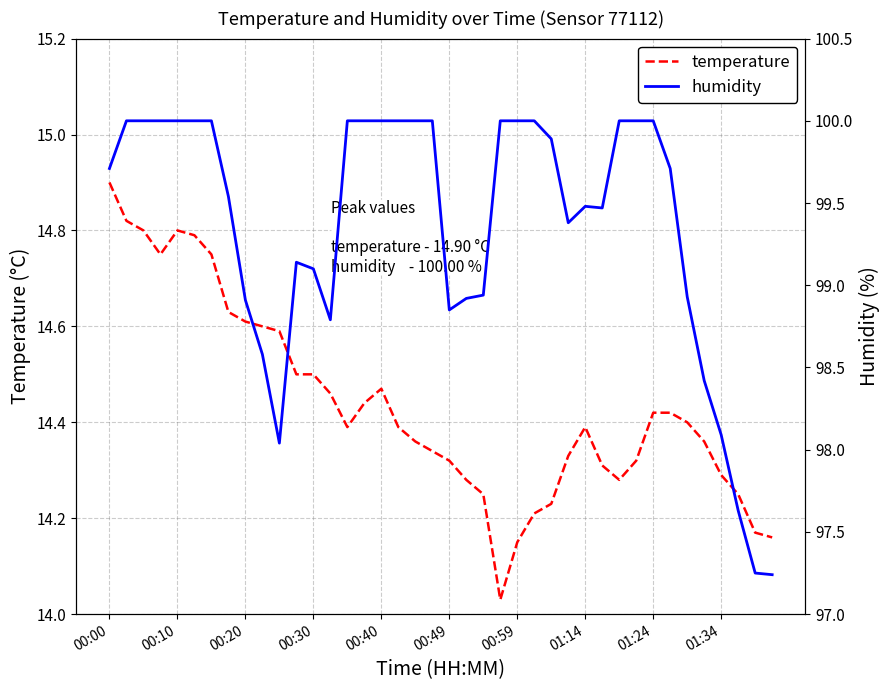

Which category has the highest value in the temperature series?

00:00